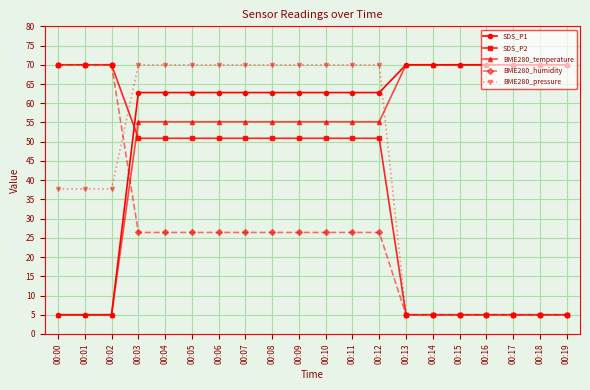

What is the total value across all series at 00:16?

155.0